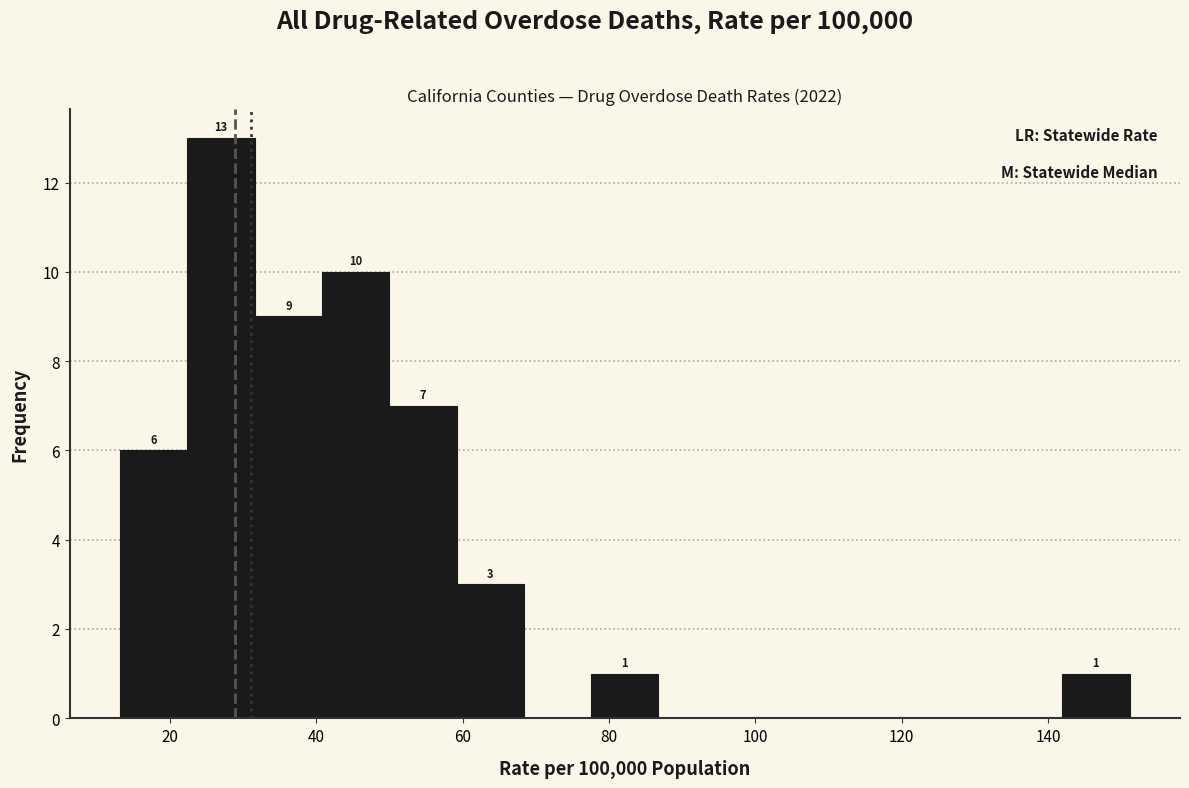

Over which range of the x-axis is the bar tallest?

22 to 32